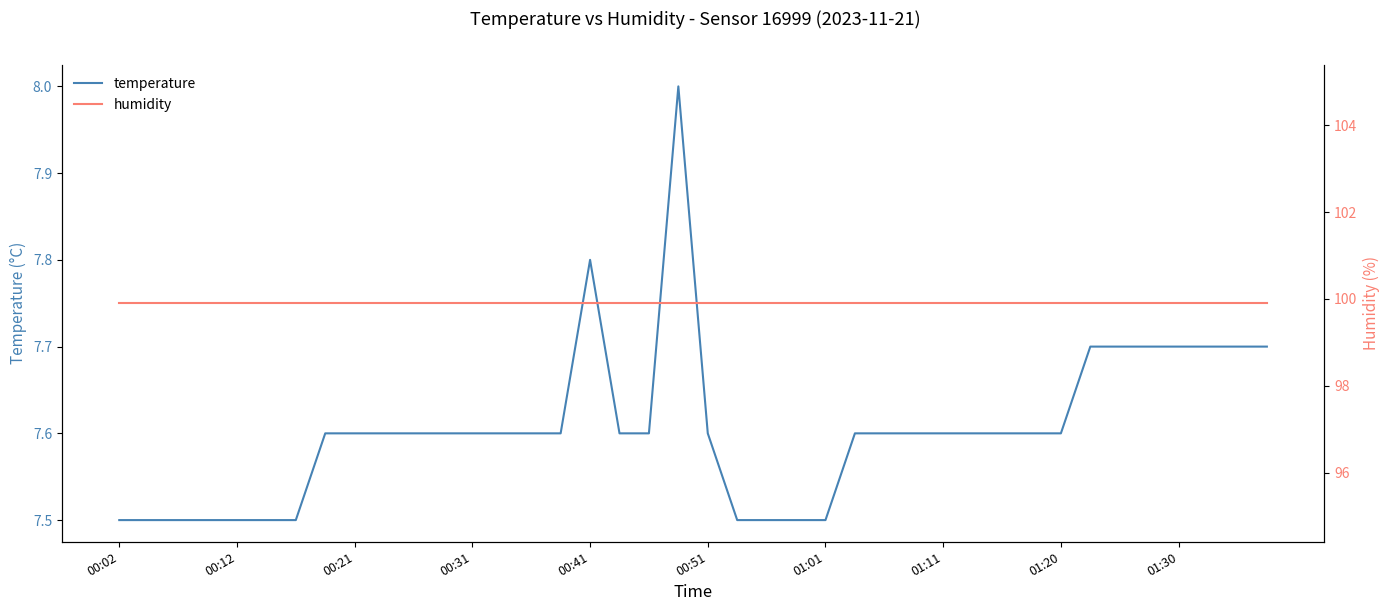

Is it true that temperature equals 7.5 at 00:02?

True